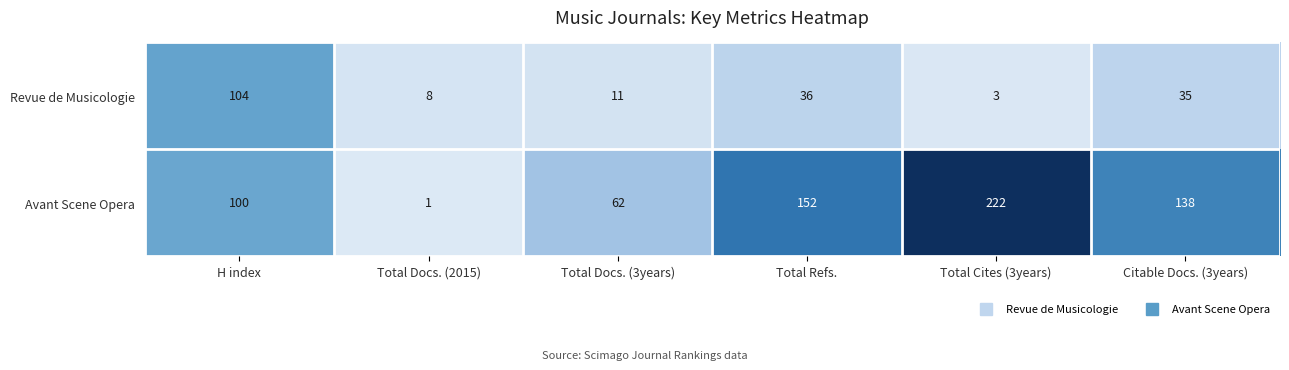

Which label corresponds to the smallest value in the chart?

Total Docs. (2015)